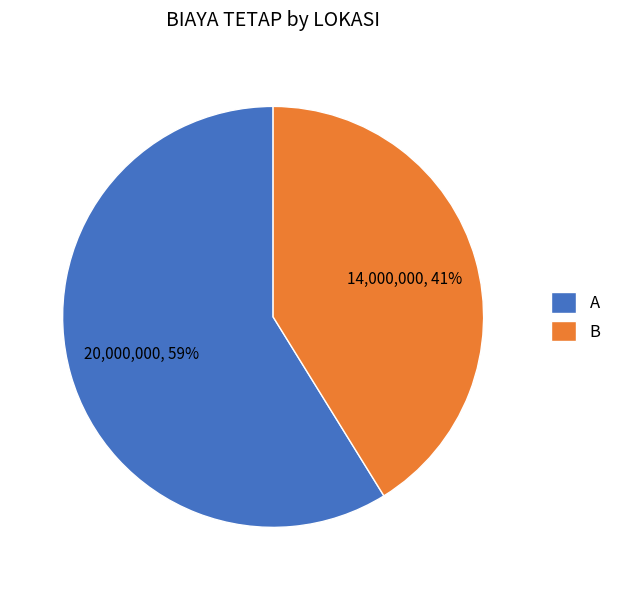

What is the largest slice in the pie chart?

A